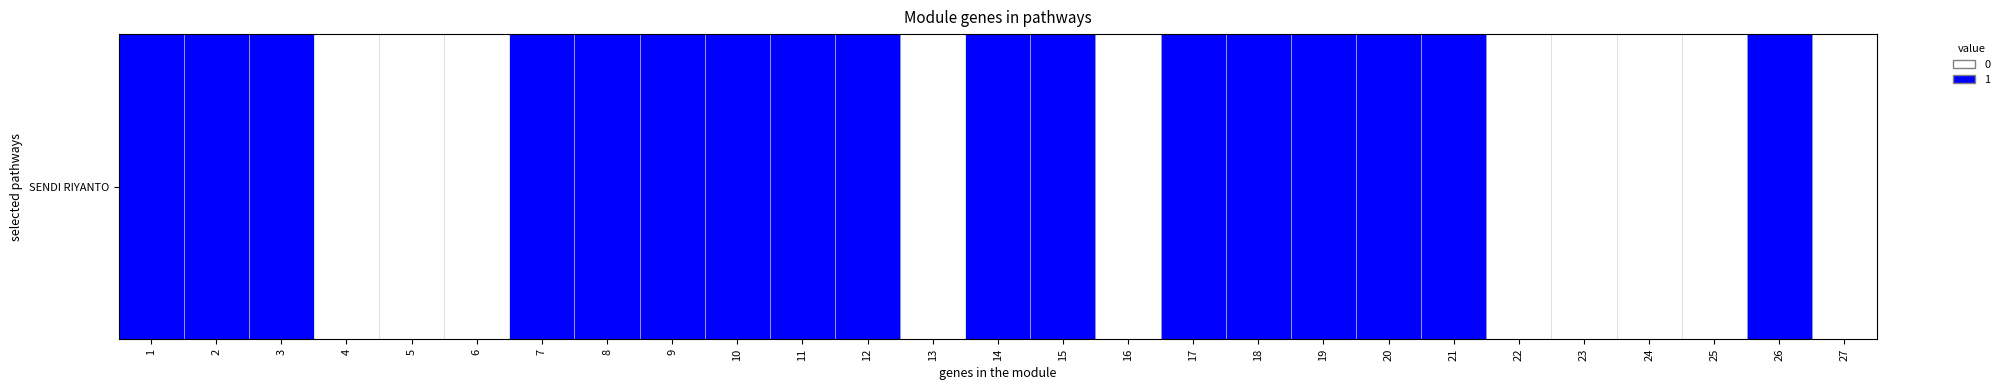

Count the values in the range 0 to 1.

27